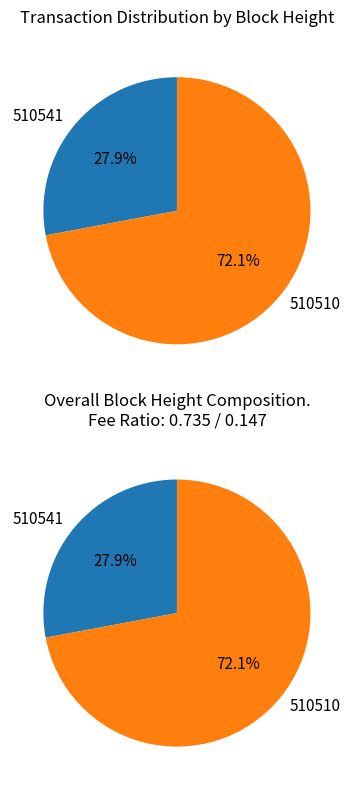

How many slices are in this pie chart?

2